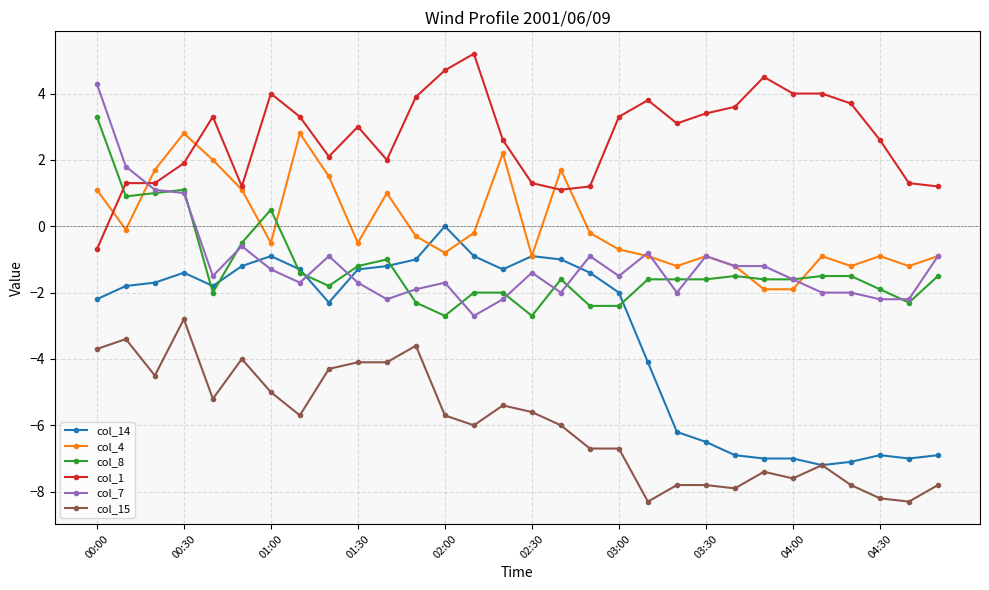

True or false: col_7 has more than 2 interior local peaks.

True